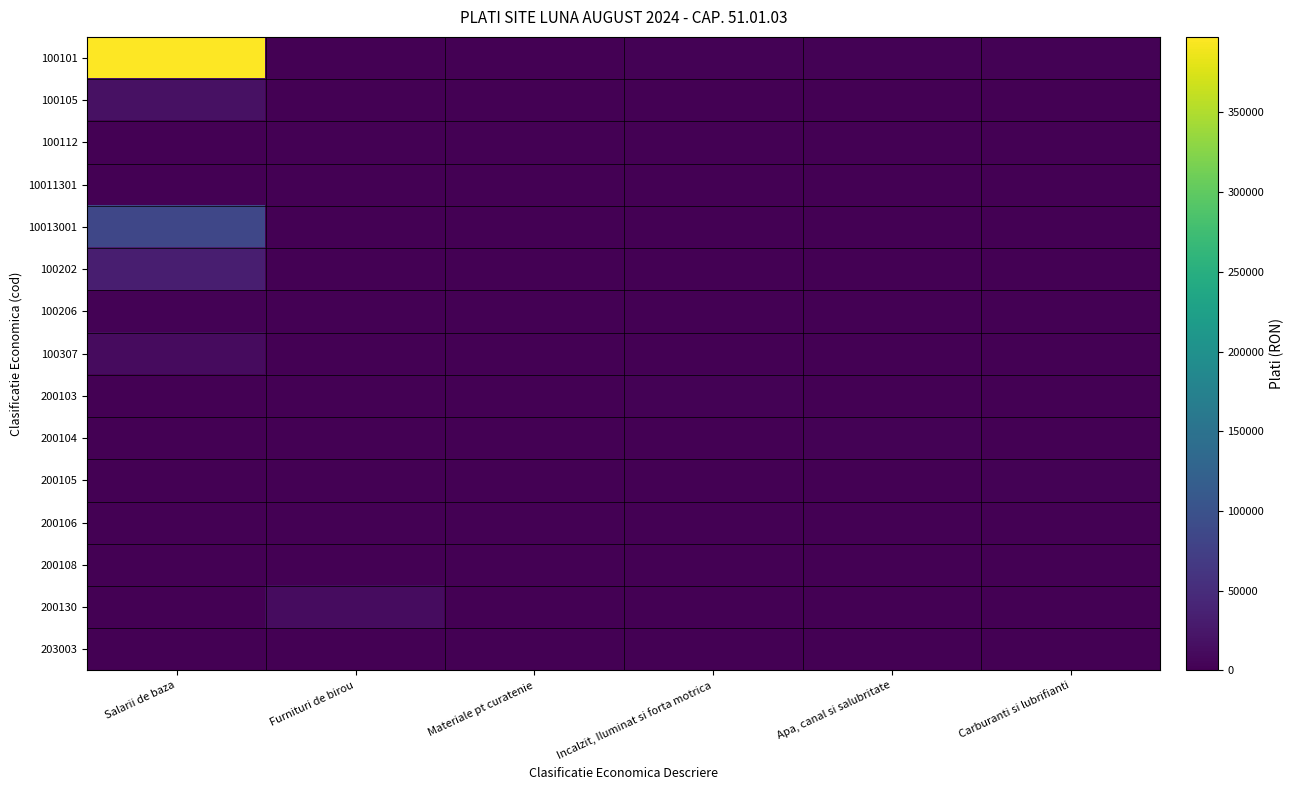

What is the total value across all series at Materiale pt curatenie?

928.2